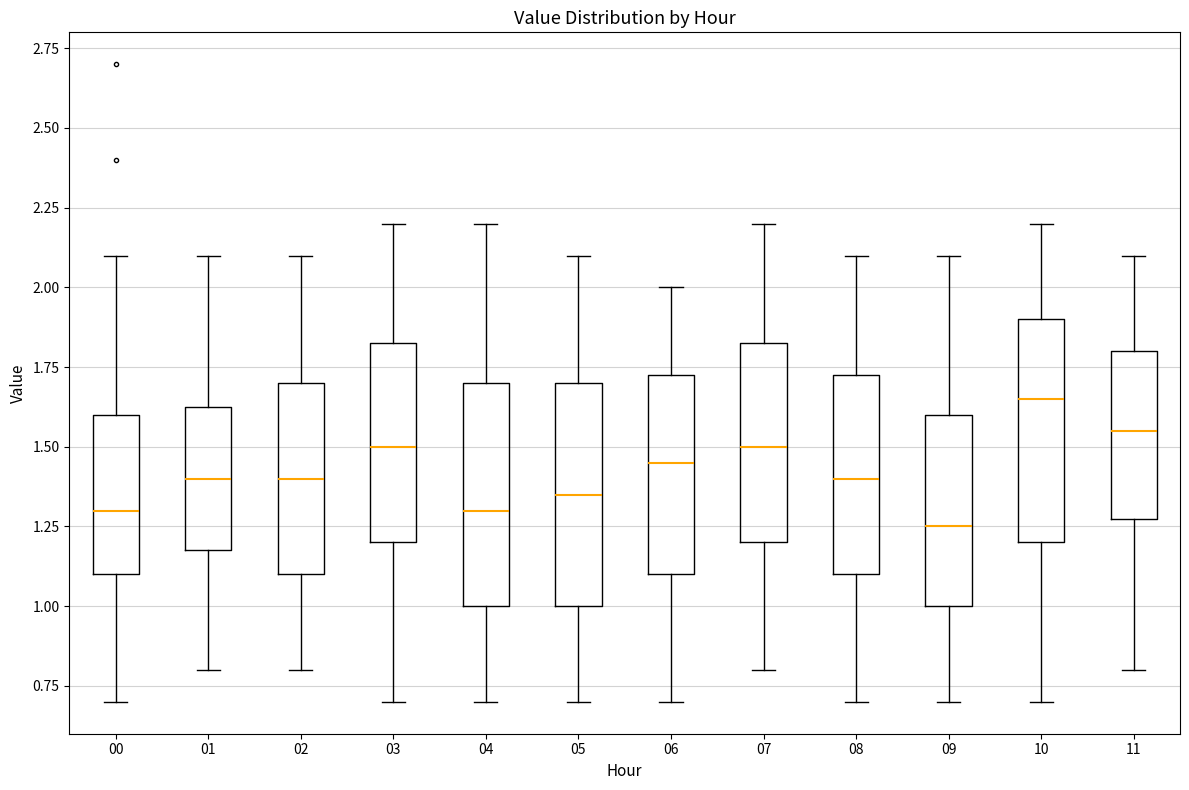

Reading left to right, transcribe this box plot: for each box, give where its median line is, the range the box spans, and where its two whiskers end, as read against the y-axis. The values are not printed on the chart, so give them approximately, as read against the axis.

00: median 1.30, box 1.10 to 1.60, whiskers 0.70 to 2.10
01: median 1.40, box 1.20 to 1.65, whiskers 0.80 to 2.10
02: median 1.40, box 1.10 to 1.70, whiskers 0.80 to 2.10
03: median 1.50, box 1.20 to 1.85, whiskers 0.70 to 2.20
04: median 1.30, box 1.00 to 1.70, whiskers 0.70 to 2.20
05: median 1.35, box 1.00 to 1.70, whiskers 0.70 to 2.10
06: median 1.45, box 1.10 to 1.75, whiskers 0.70 to 2.00
07: median 1.50, box 1.20 to 1.85, whiskers 0.80 to 2.20
08: median 1.40, box 1.10 to 1.75, whiskers 0.70 to 2.10
09: median 1.25, box 1.00 to 1.60, whiskers 0.70 to 2.10
10: median 1.65, box 1.20 to 1.90, whiskers 0.70 to 2.20
11: median 1.55, box 1.30 to 1.80, whiskers 0.80 to 2.10